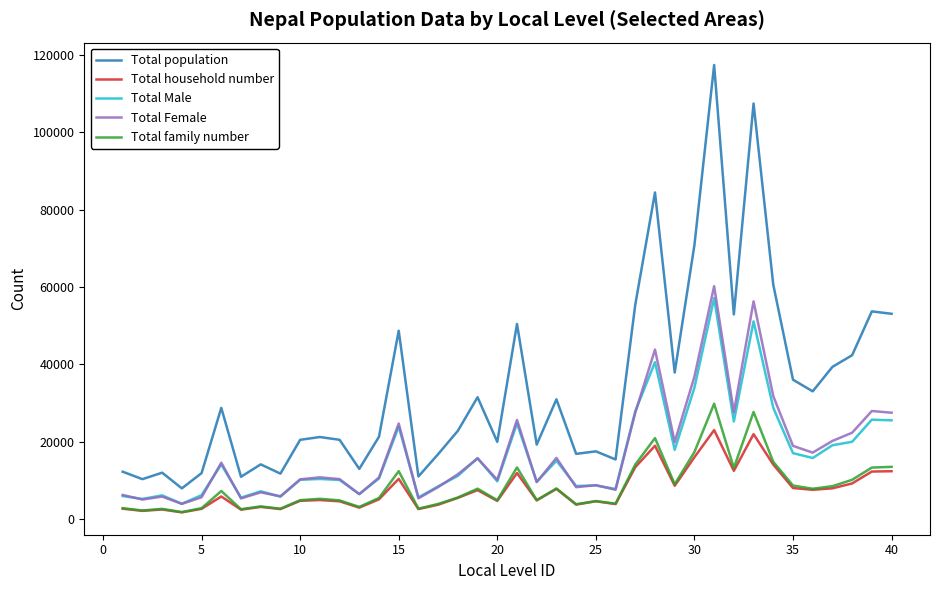

Which series has the widest spread of values?

Total population